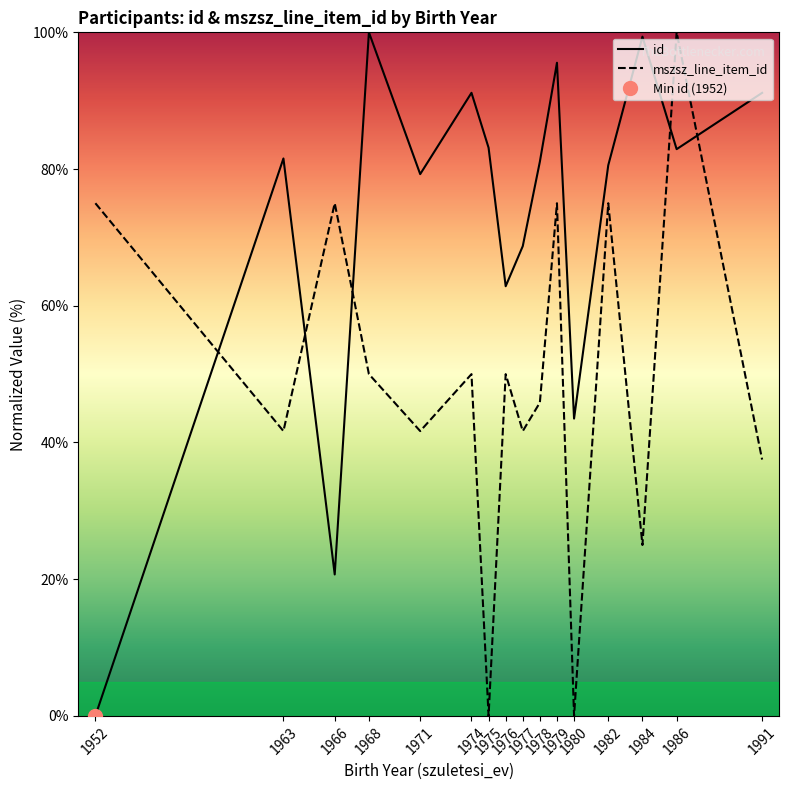

At which label is id closest to 50?

1980